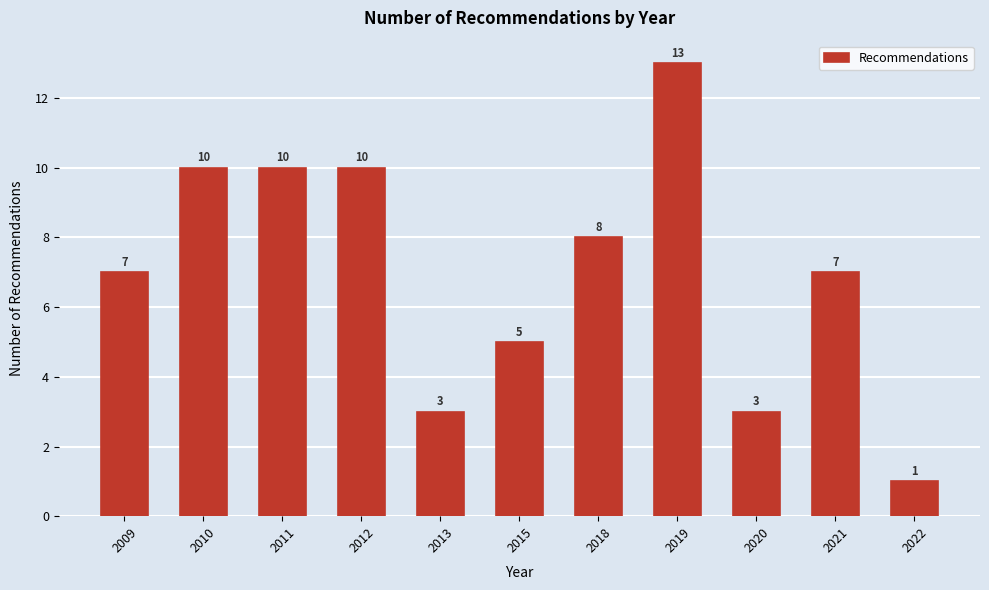

Reading left to right, what are all the values shown in this chart?

2009=7	2010=10	2011=10	2012=10	2013=3	2015=5	2018=8	2019=13	2020=3	2021=7	2022=1